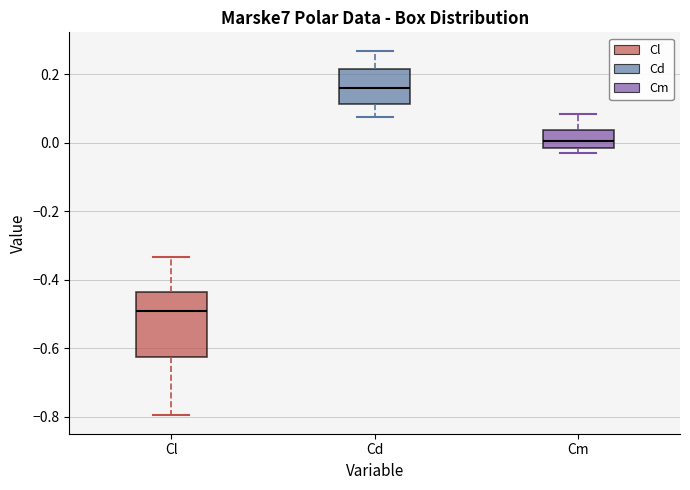

Which box has the highest median line?

Cd